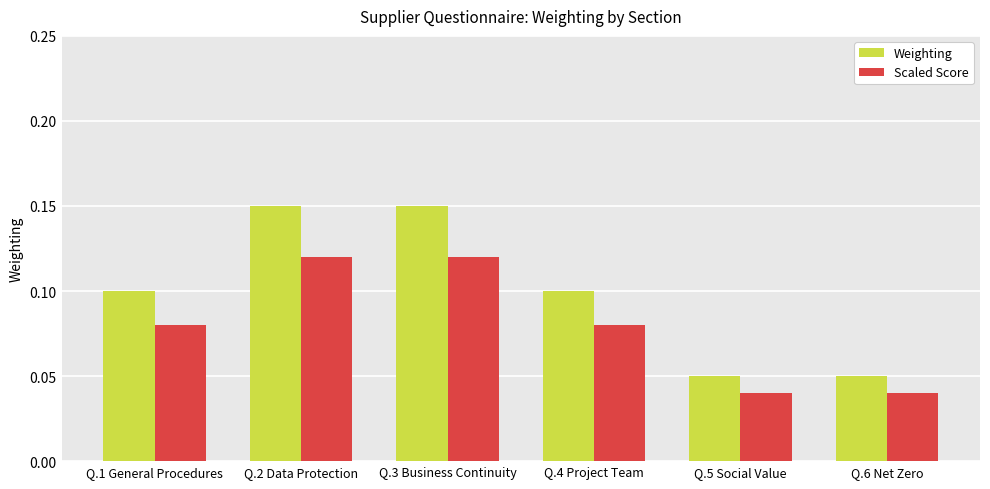

The value of Weighting at Q.3 Business Continuity is 0.1. True or false?

True